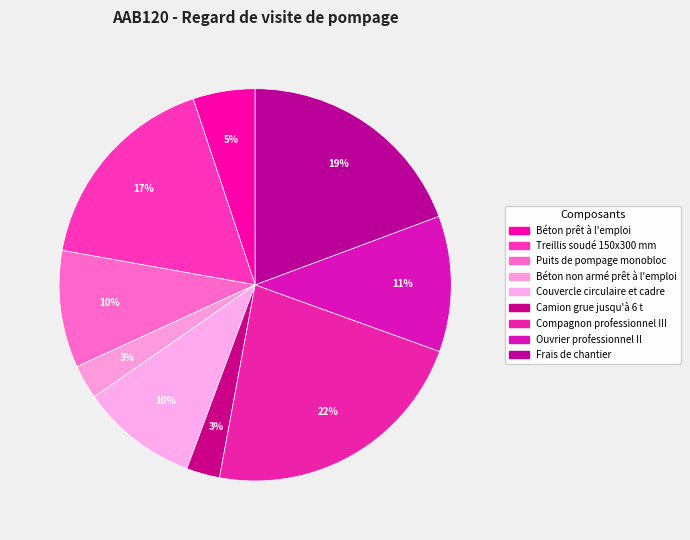

How much of the chart is everything except Treillis soudé 150x300 mm?

82.9%